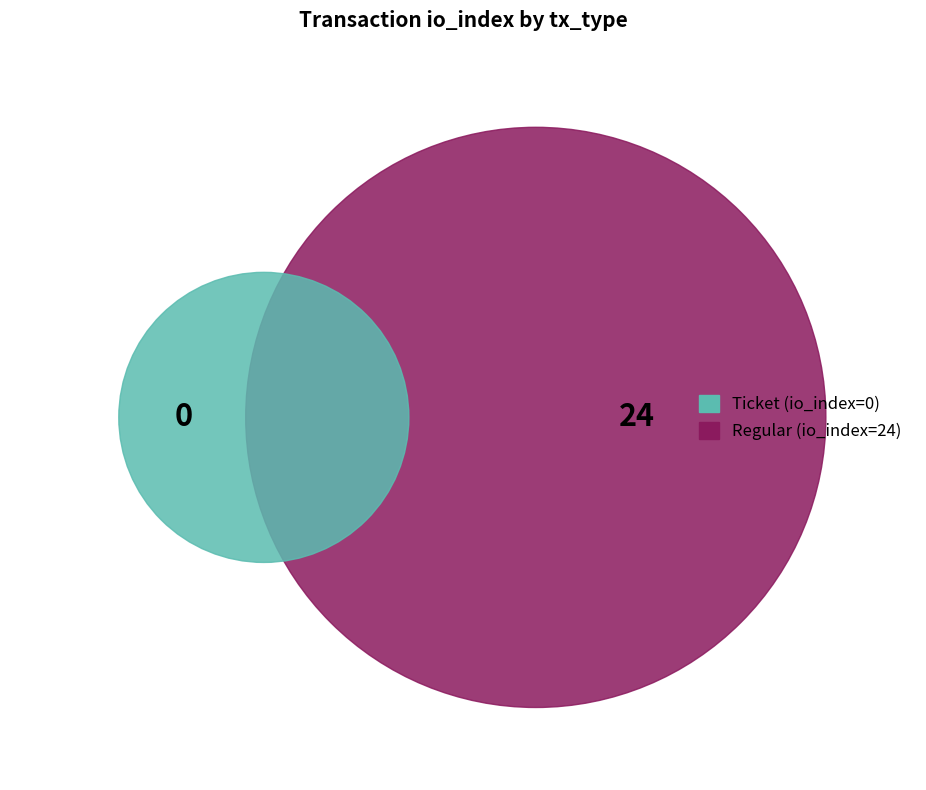

Is there a majority slice in this chart?

Yes